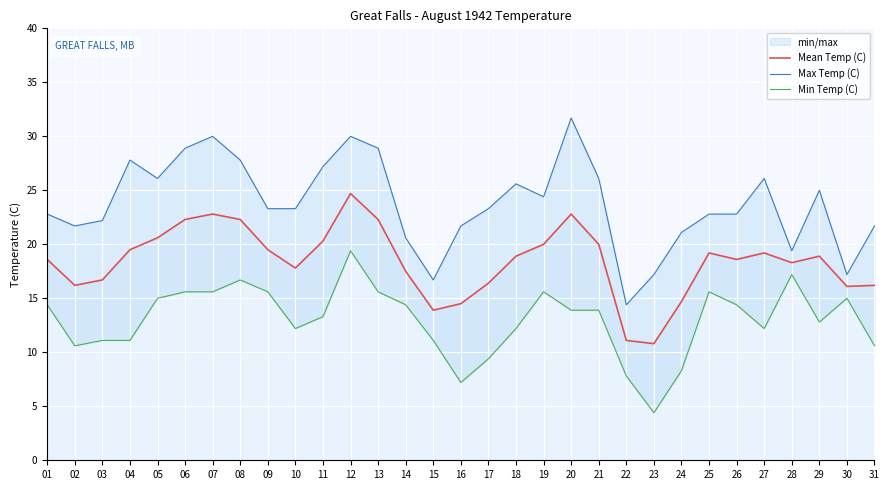

What are all the series names shown in the legend?

Mean Temp (C), Max Temp (C), Min Temp (C)